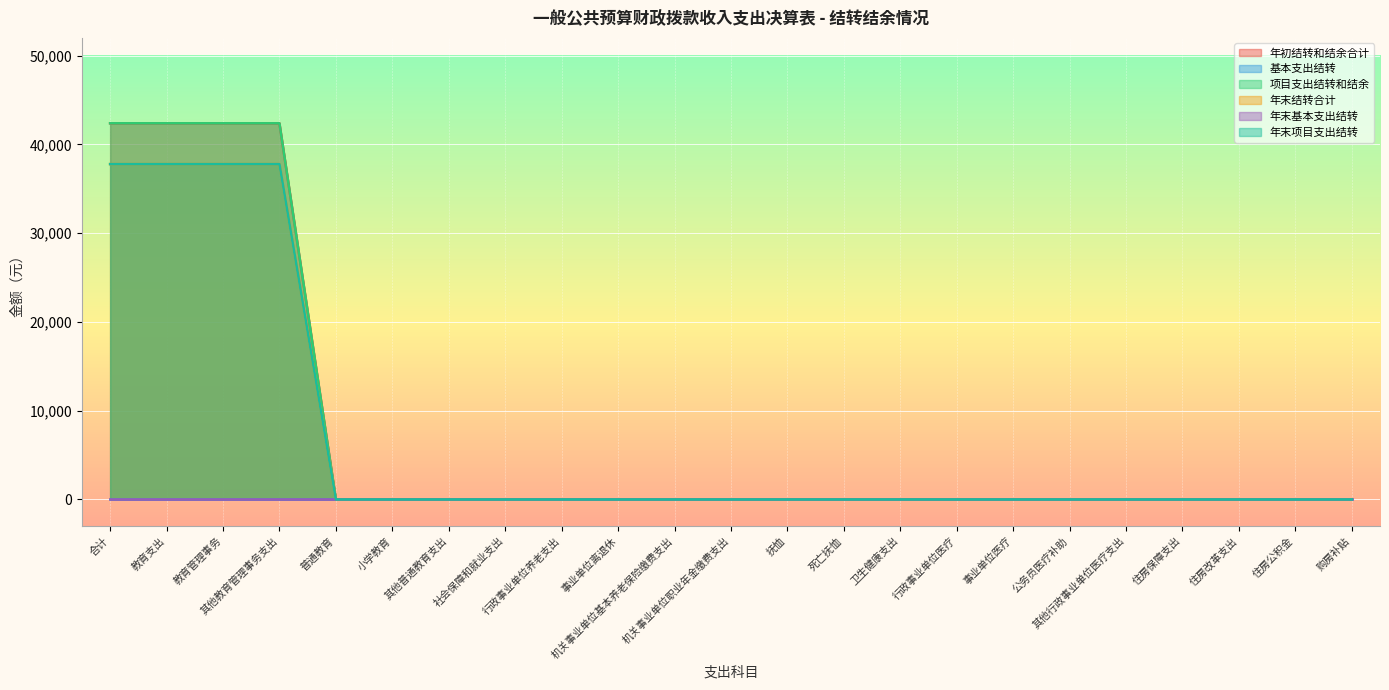

How many data points does each series have?

23